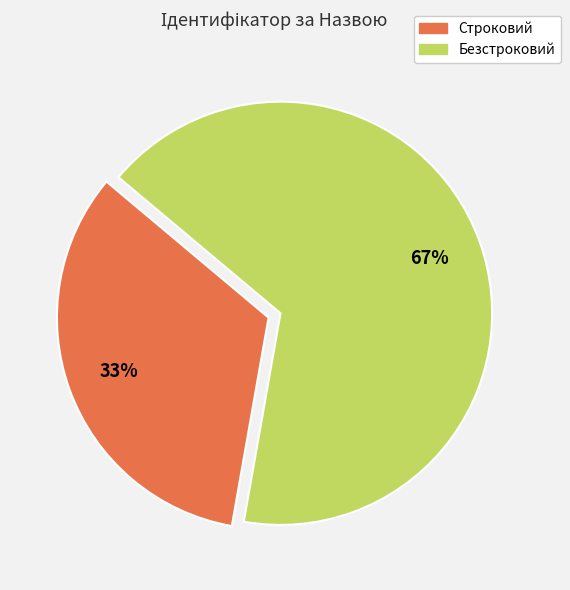

To the nearest percent, what is the combined percentage of Строковий and Безстроковий?

100%